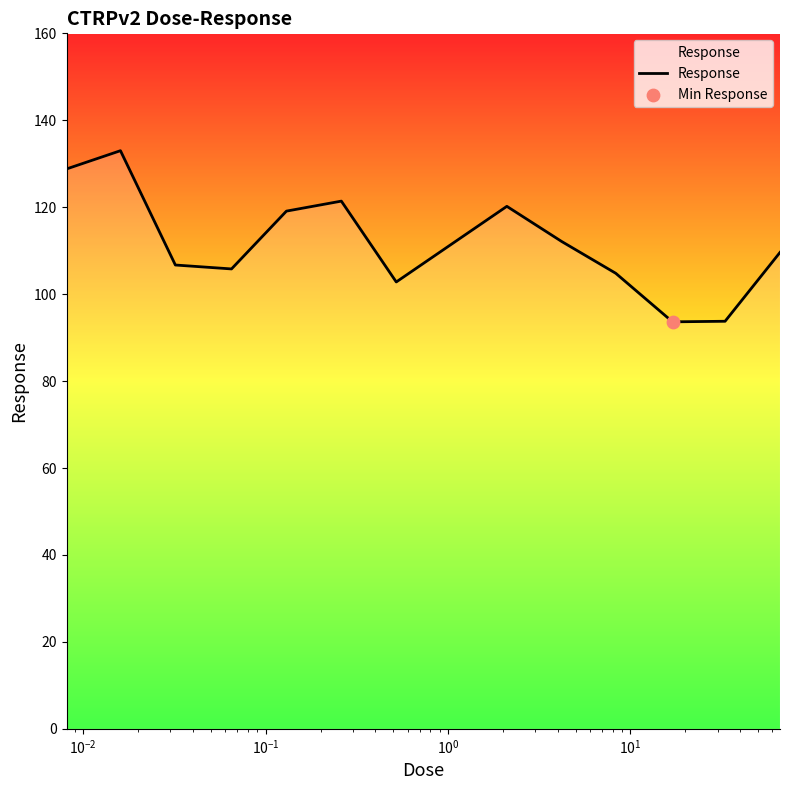

What is the difference between the maximum and minimum values?

39.4